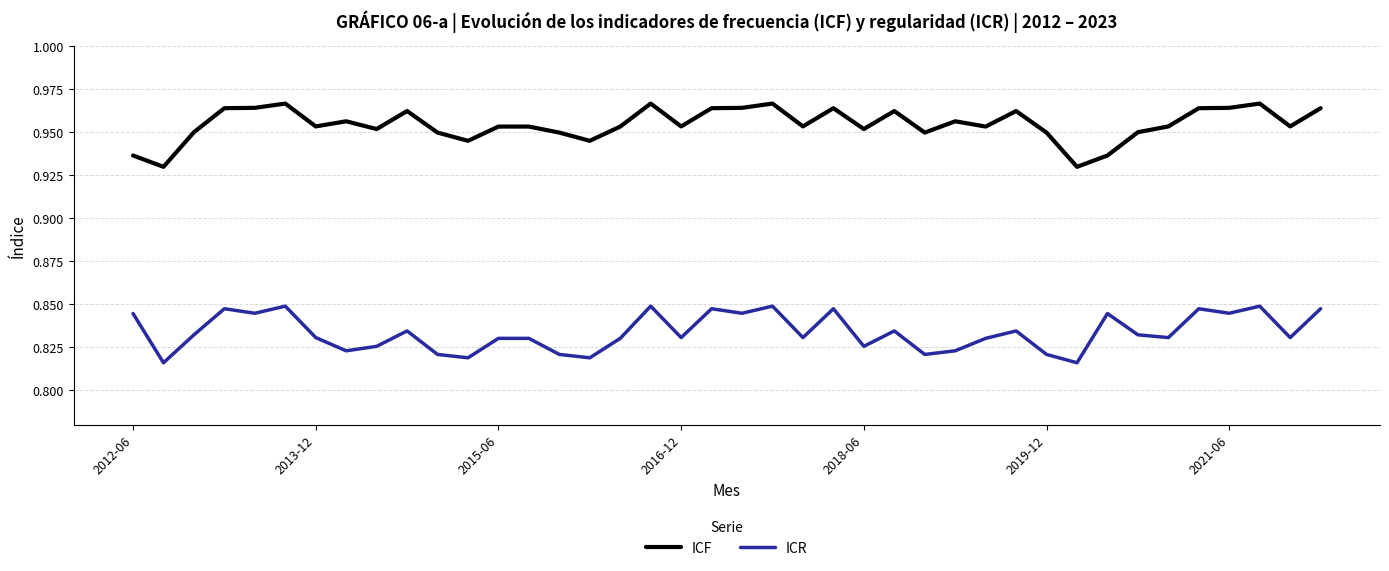

Which series has the largest range (max minus min)?

ICF